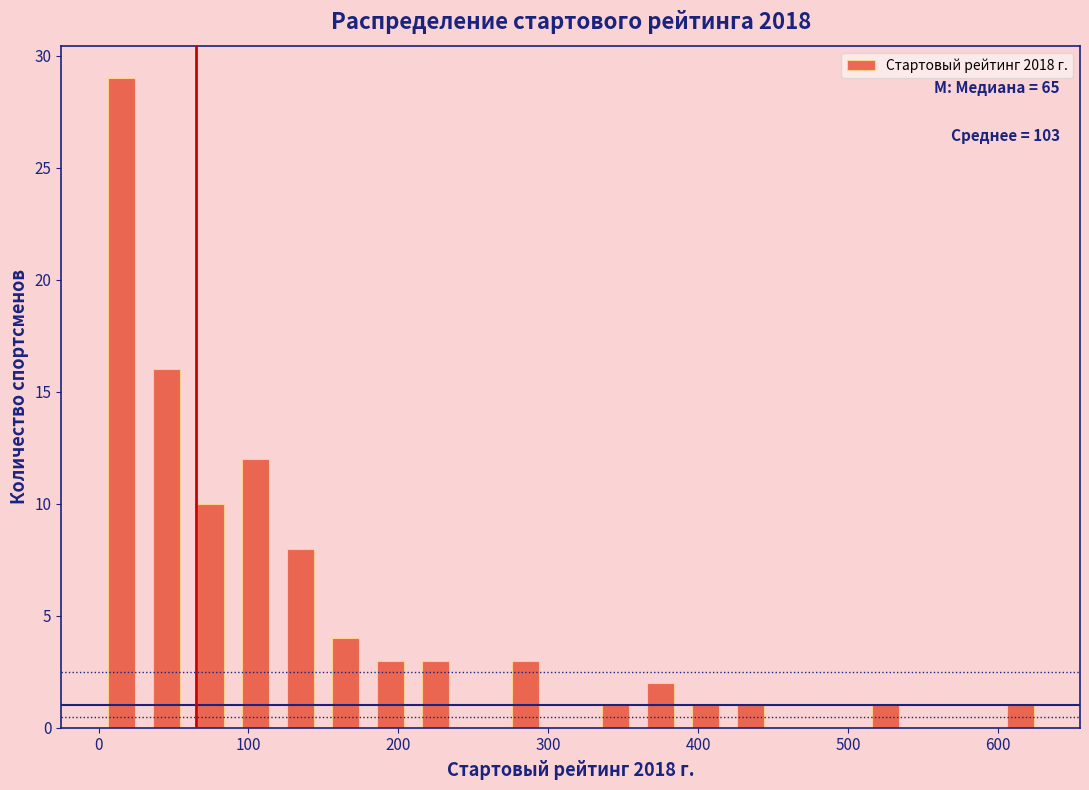

Around what value on the x-axis is the tallest bar? Give the approximate position of its centre, as read against the axis.

20